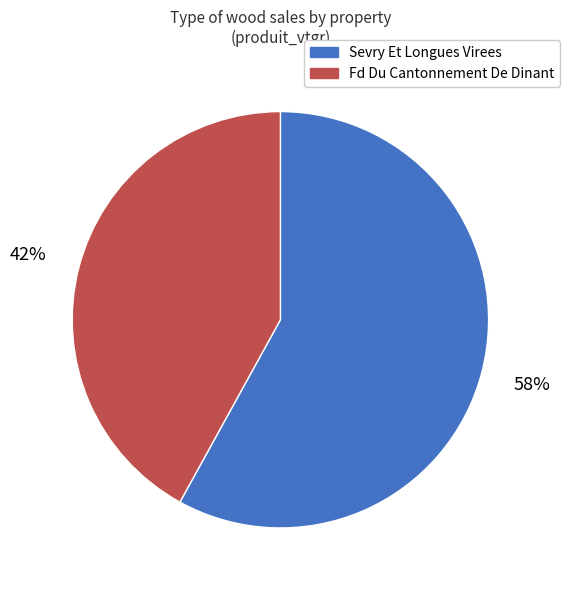

To the nearest percent, what is the difference between the largest and smallest slice percentages?

16%